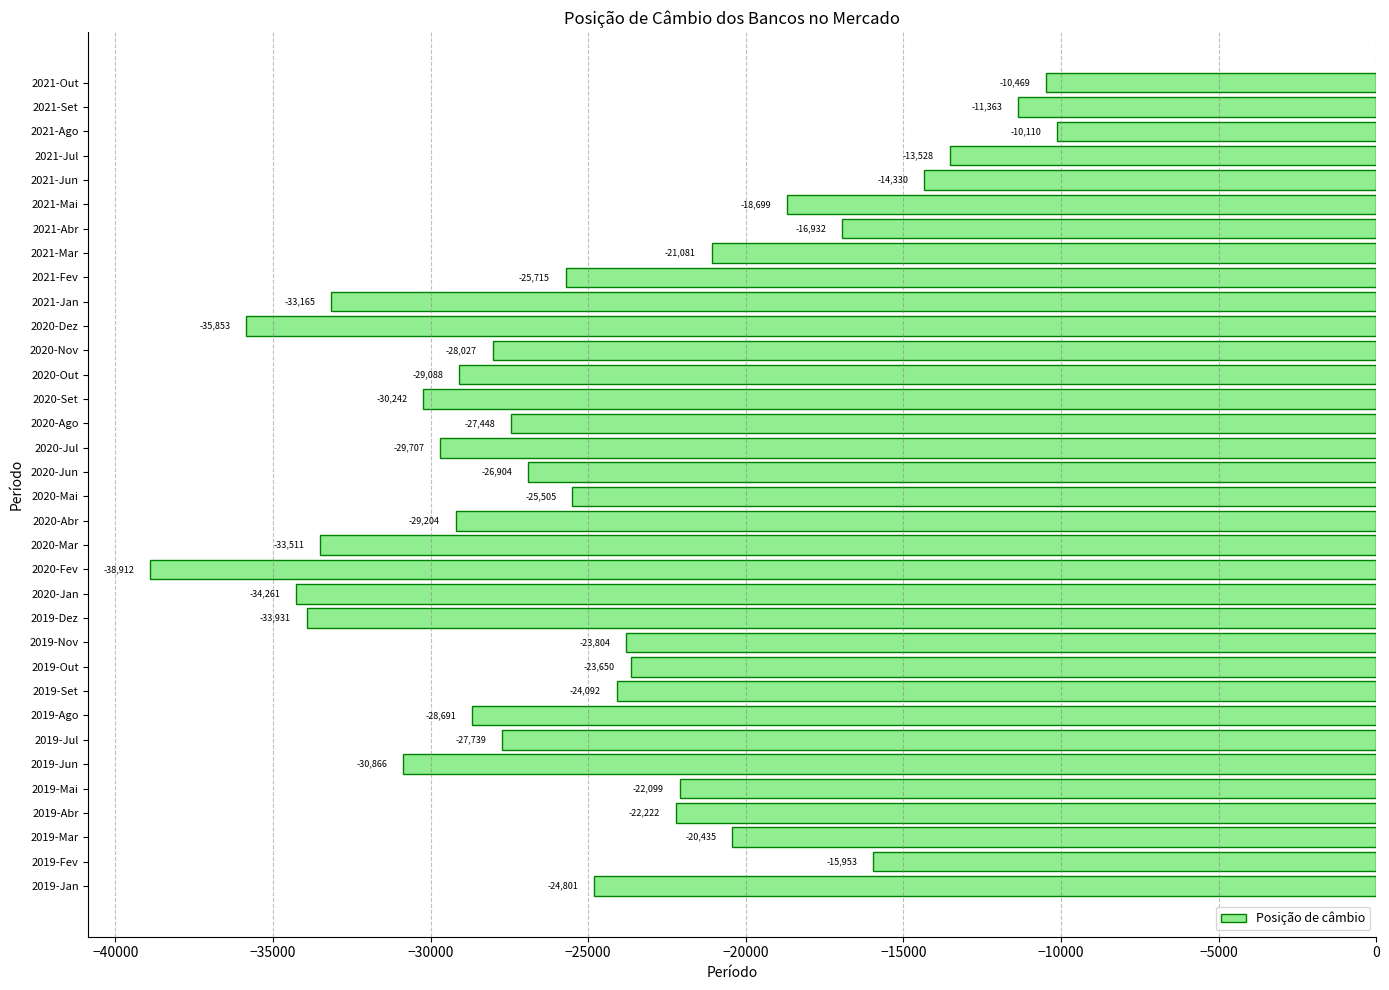

What is the minimum value shown in the chart?

-38911.9